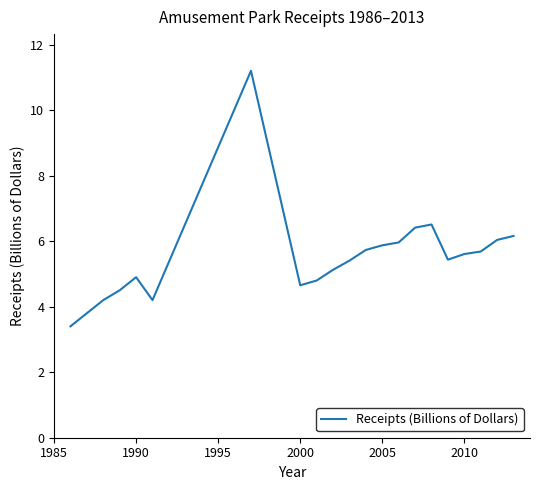

What is the greatest value displayed?

11.2